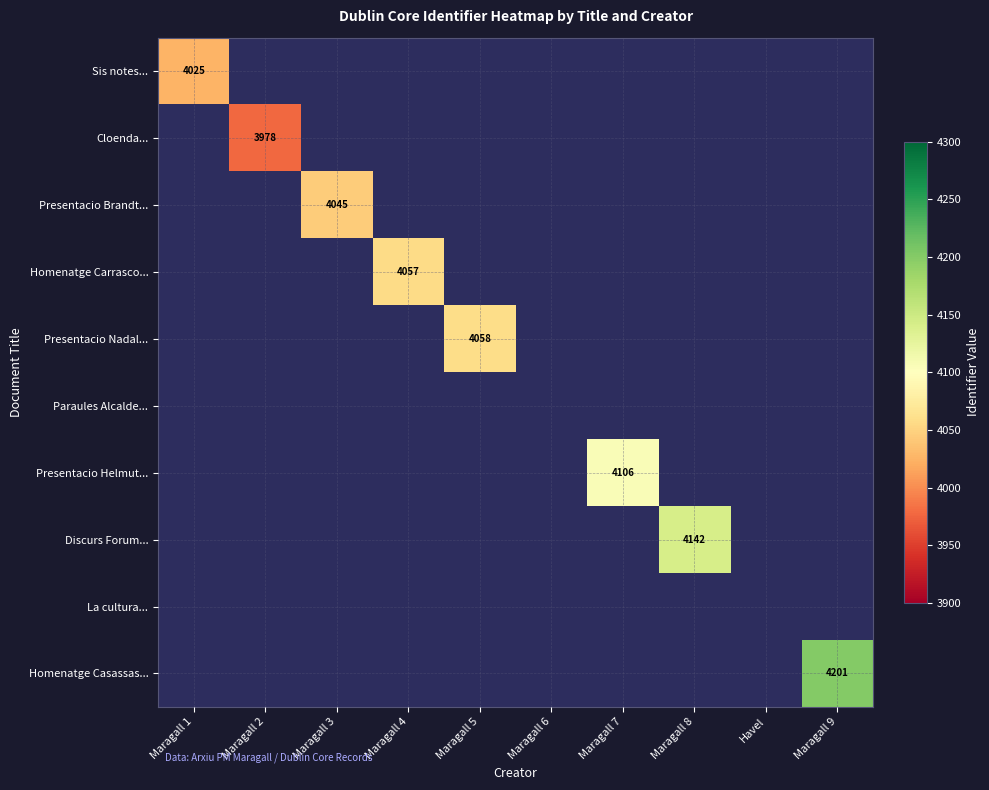

The Presentacio Nadal... series shows 6513 at Maragall 5. True or false?

False